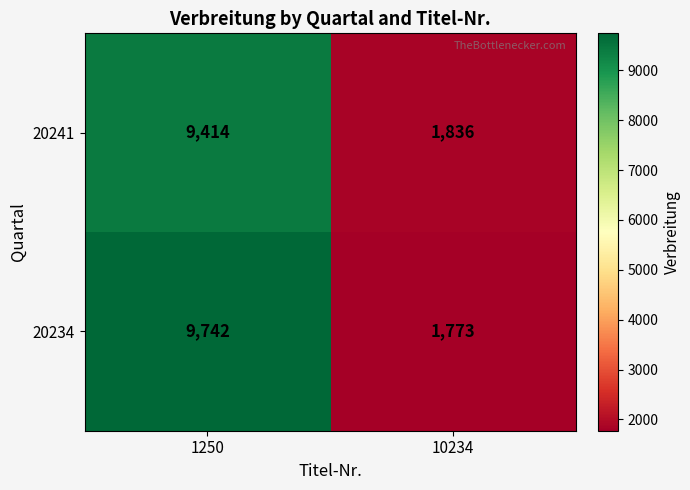

Count the number of categories in the chart.

2